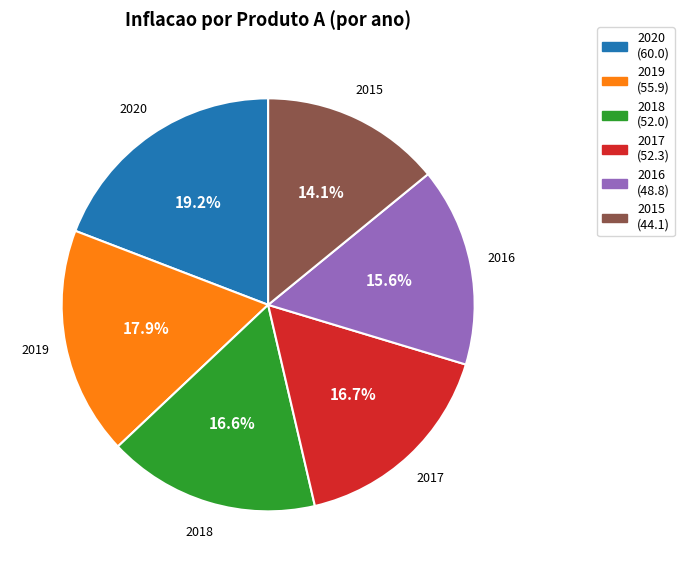

Does 2017 represent more than half of the total?

No